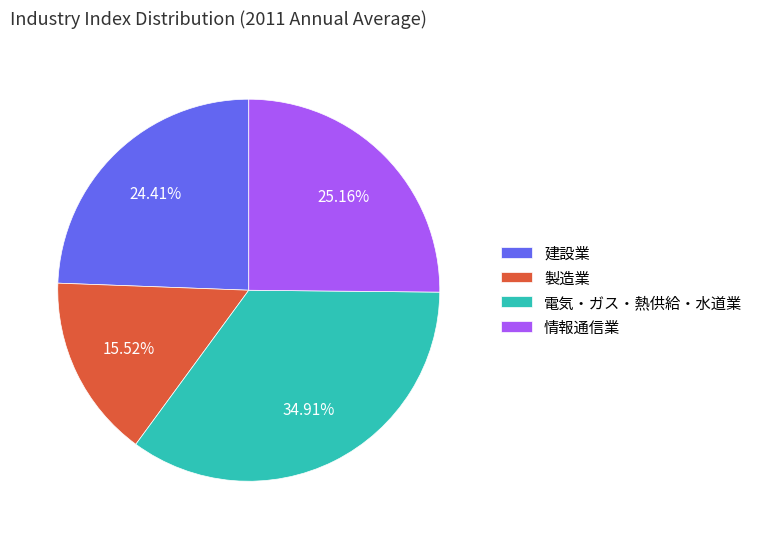

Combined, do 電気・ガス・熱供給・水道業 and 建設業 account for over 50%?

Yes